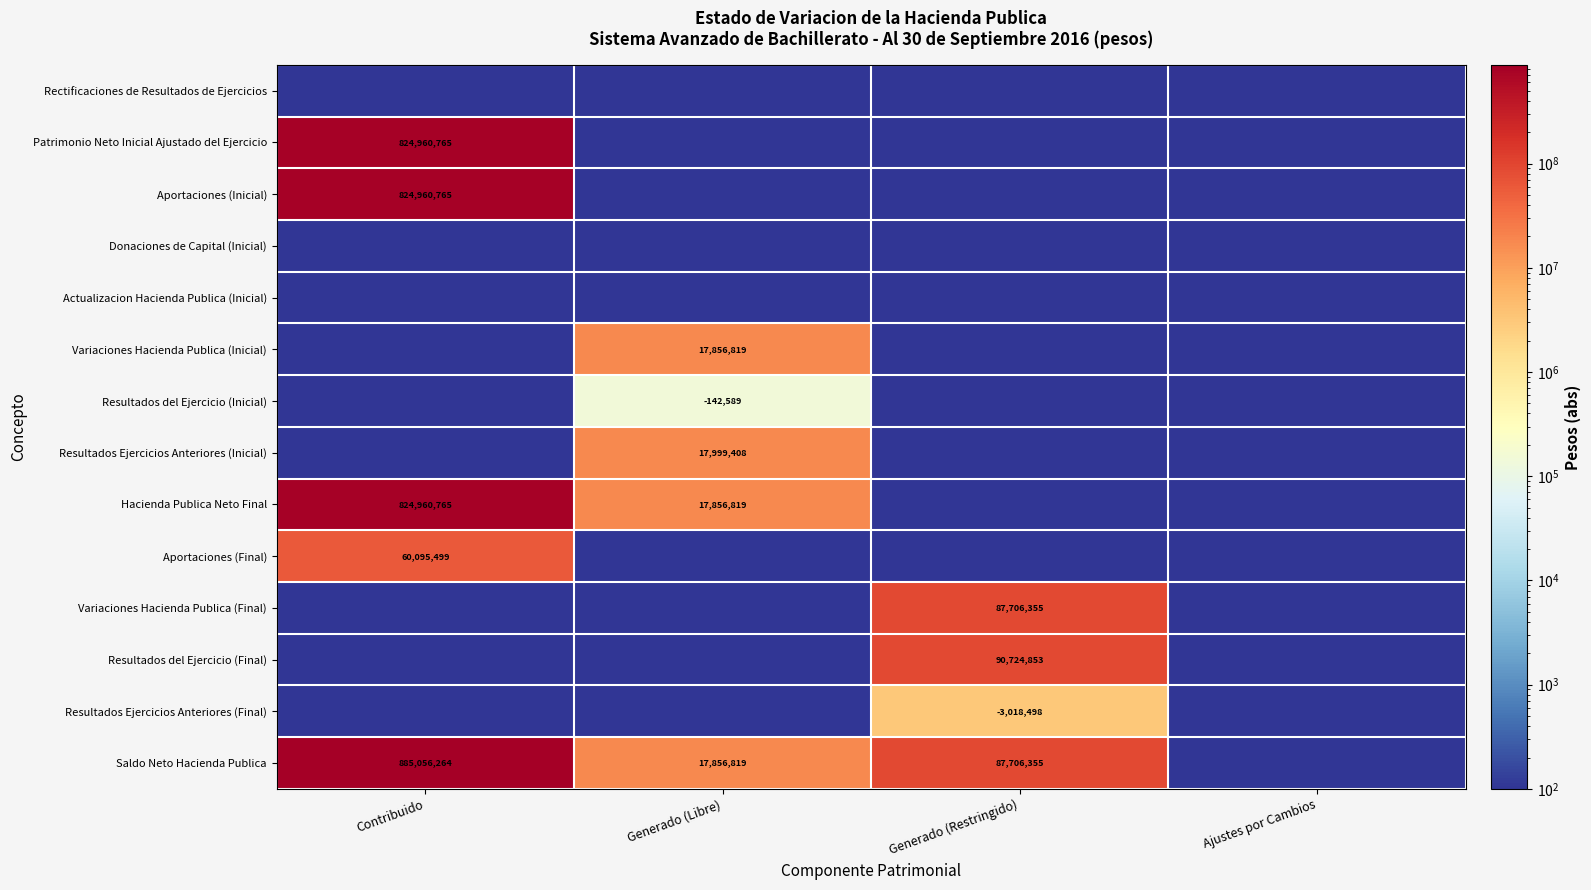

At which category is the sum across all series the highest?

Contribuido